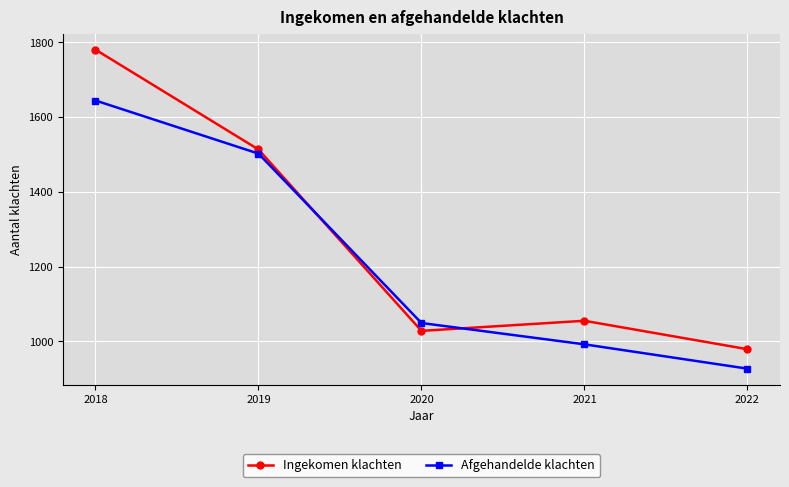

How many data points in Ingekomen klachten are less than 1055?

2